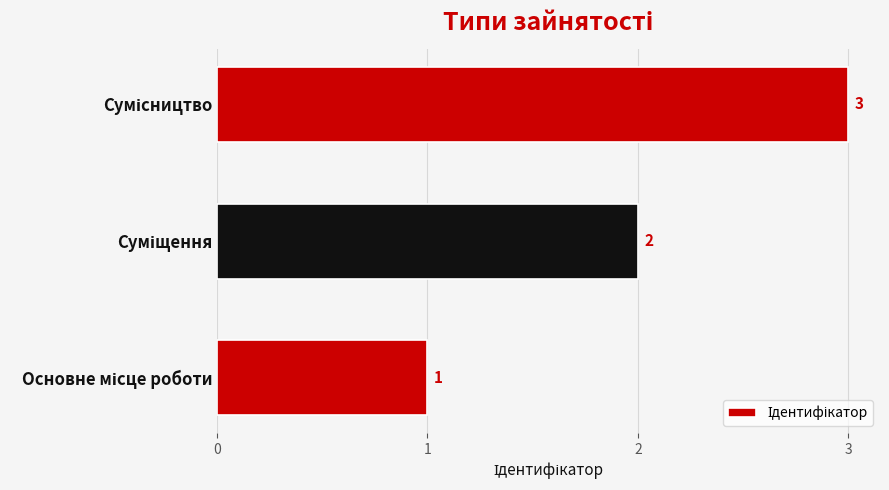

What is the sum of all values?

6